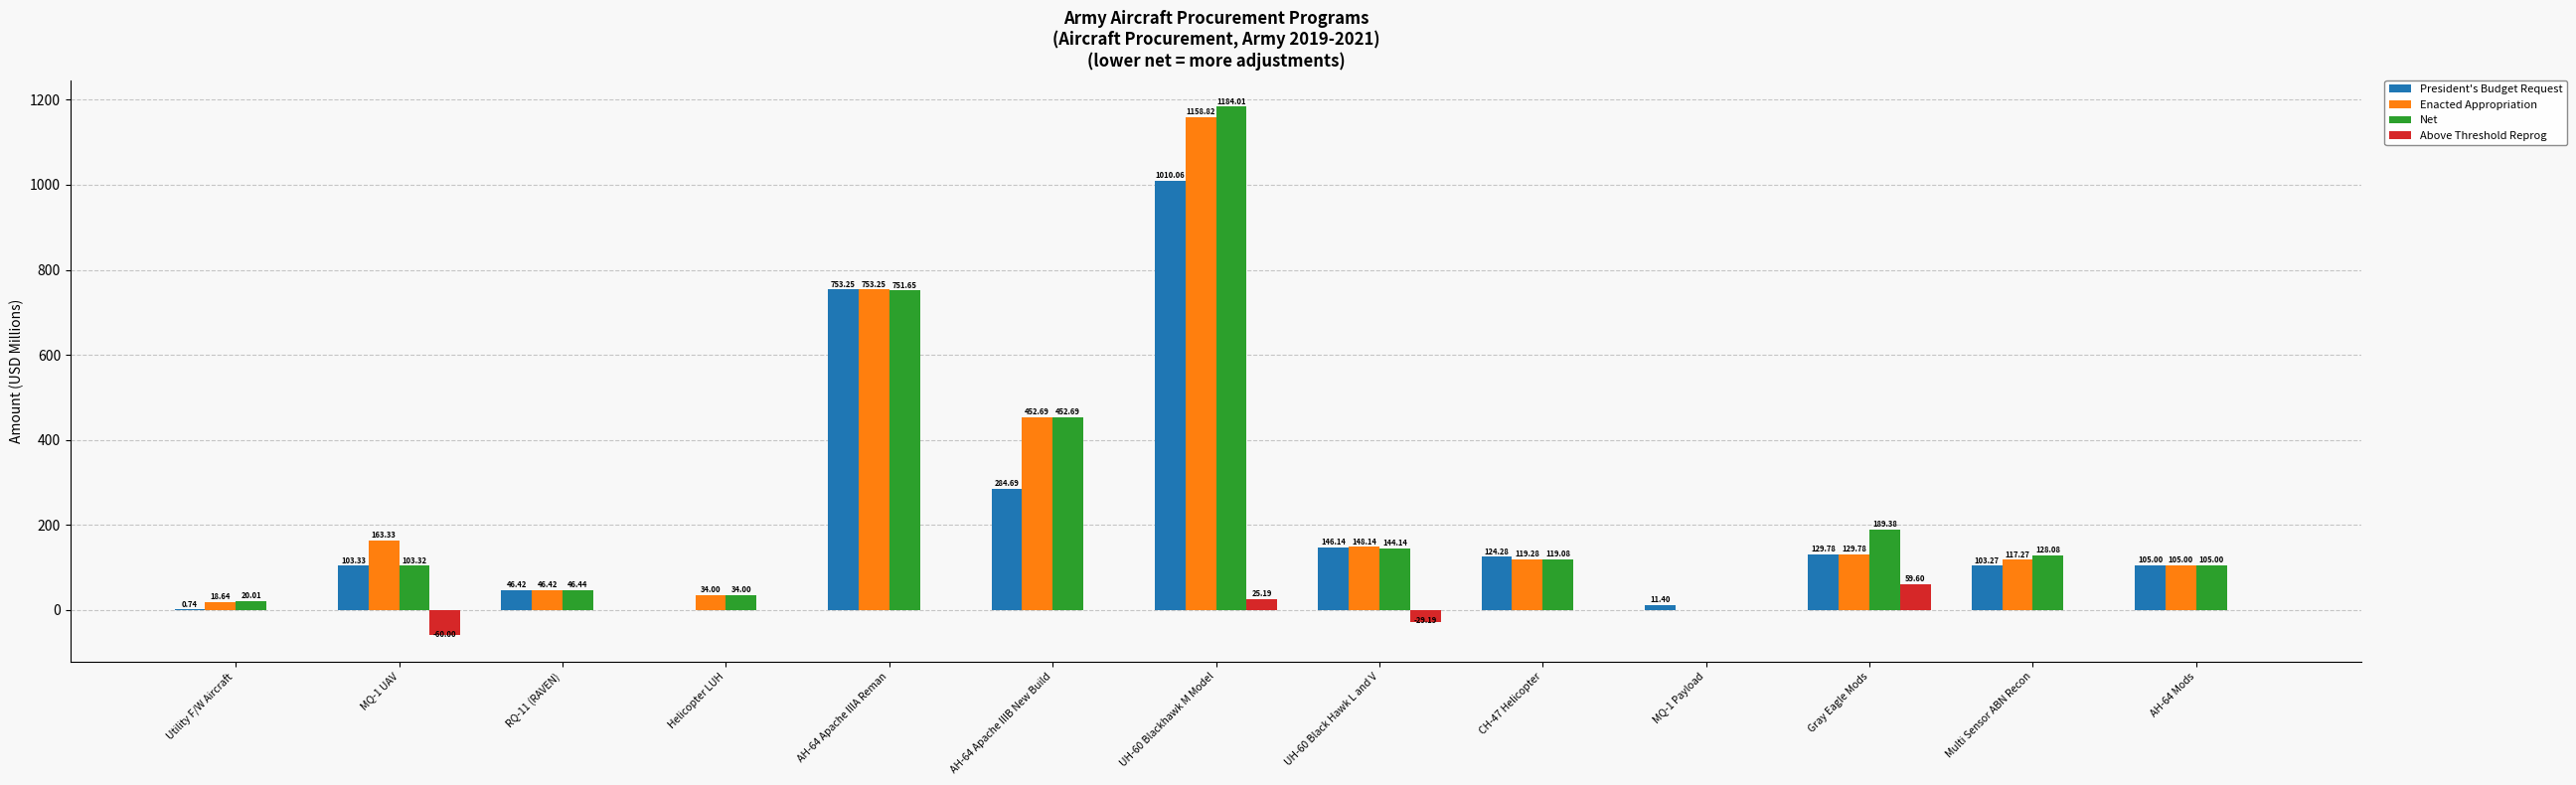

The value of Net at CH-47 Helicopter is 35.7. True or false?

False